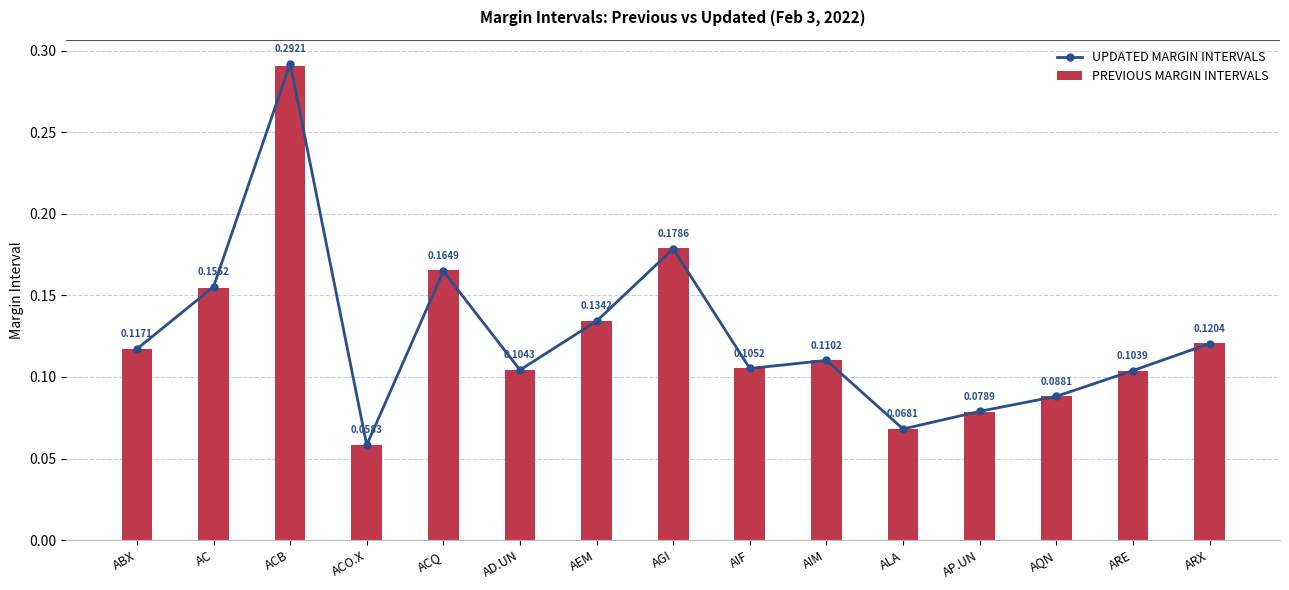

What is the sum of all UPDATED MARGIN INTERVALS values?

1.9